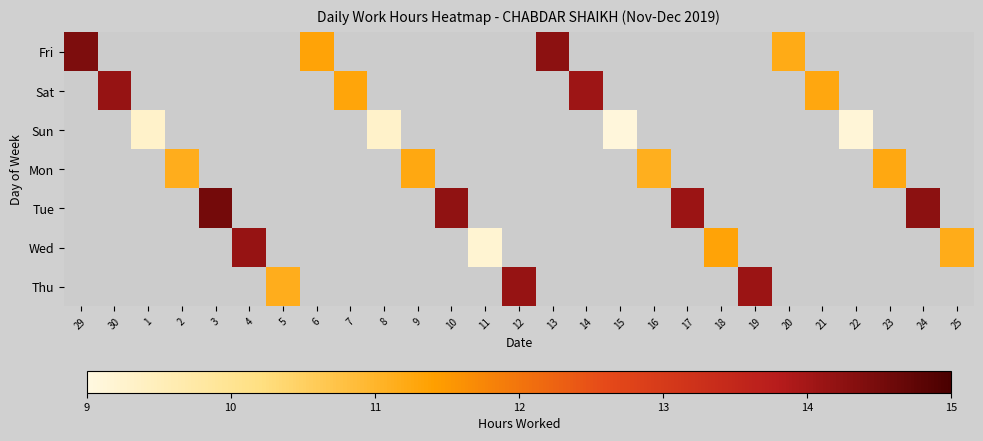

Which series has the widest spread of values?

Fri